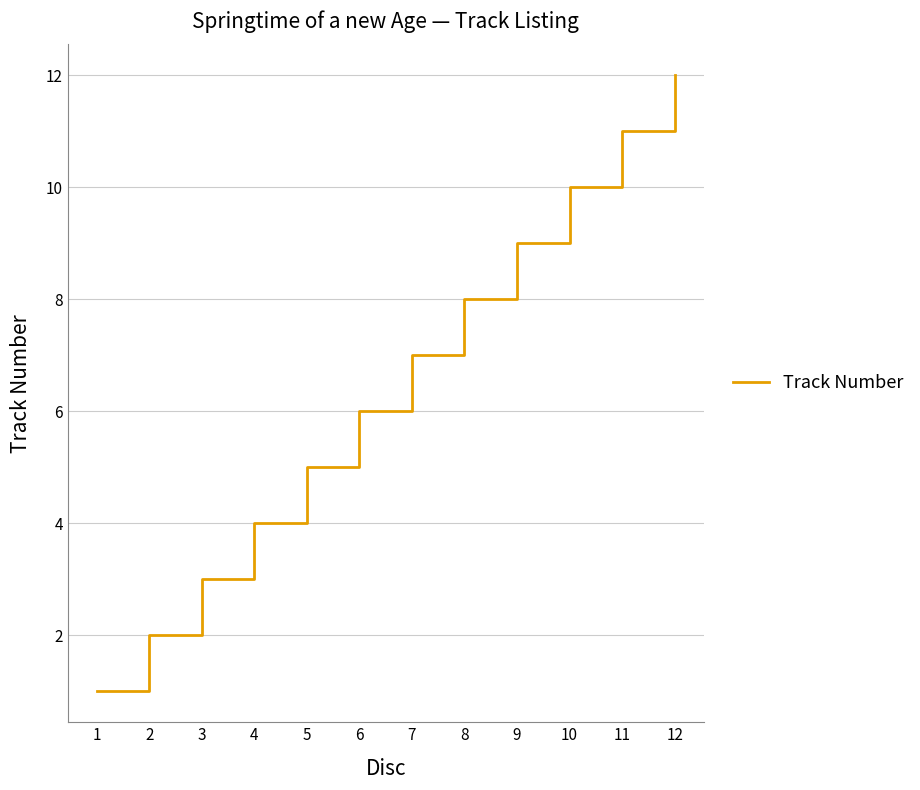

How many lines are shown in the chart?

1